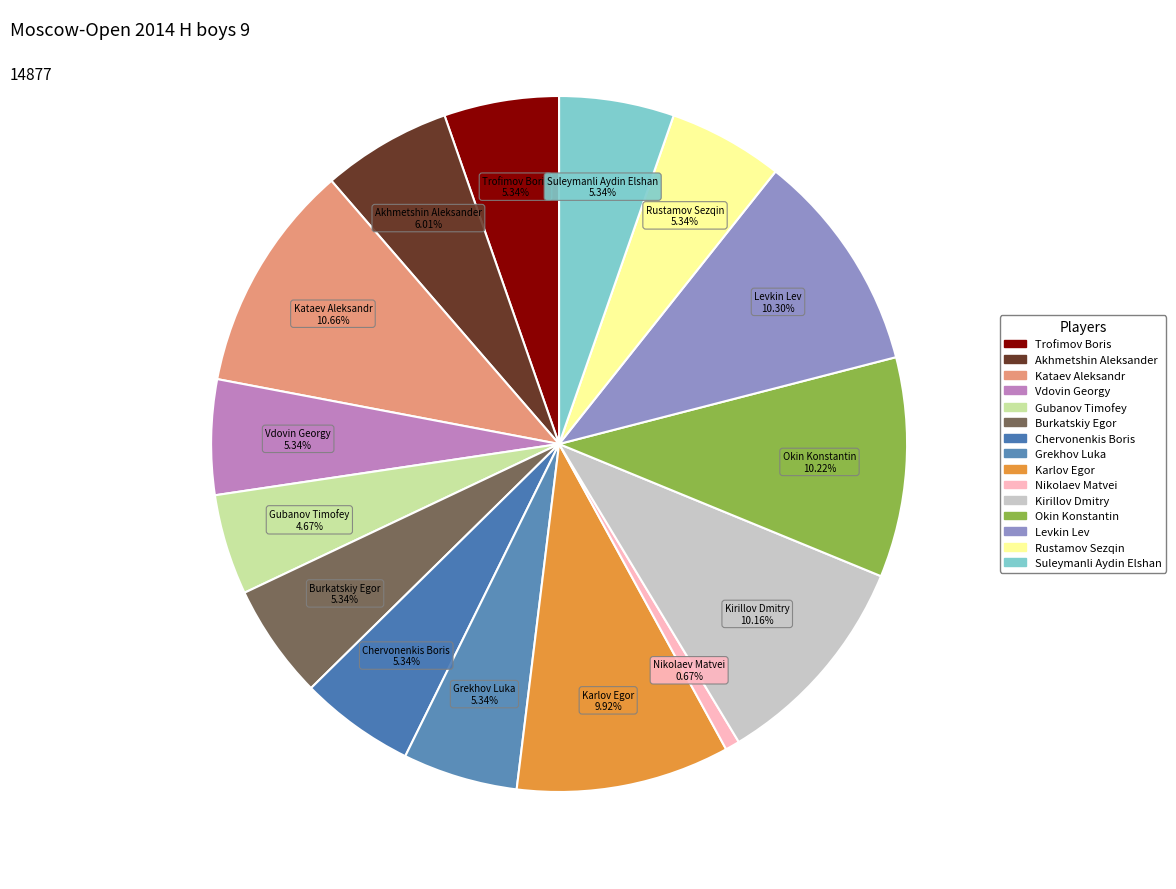

To the nearest percent, what is the difference between the Rustamov Sezqin and Kataev Aleksandr slice percentages?

5%